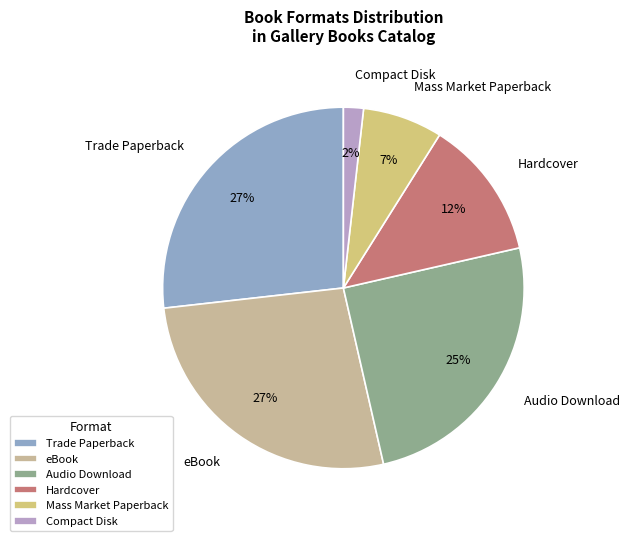

Which slice is the smallest?

Compact Disk